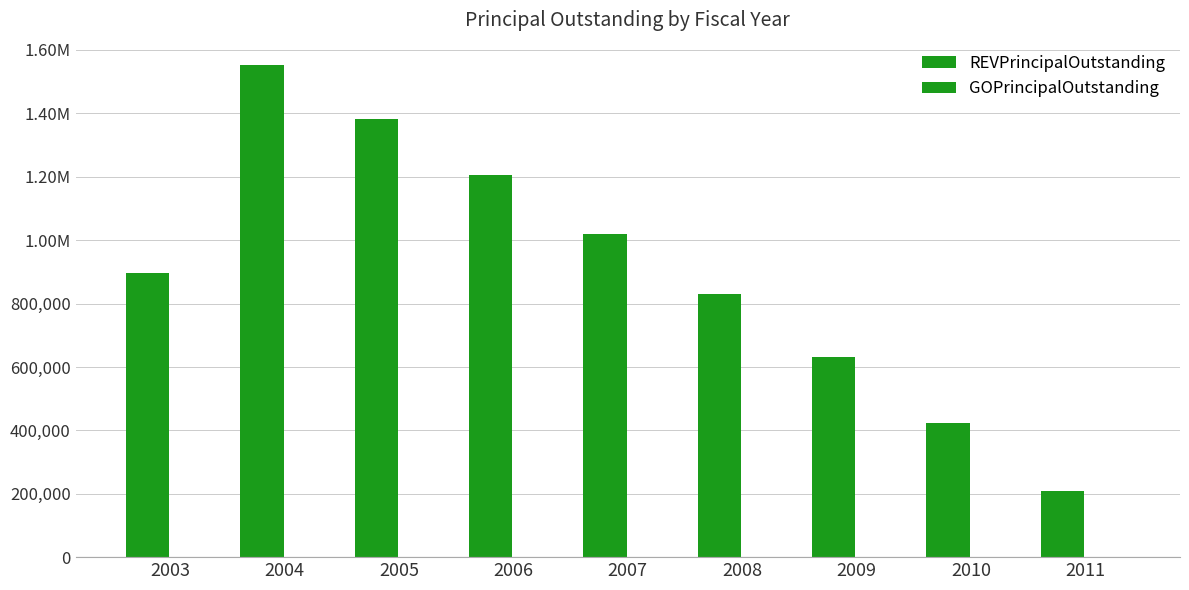

Does the chart contain any negative values?

No